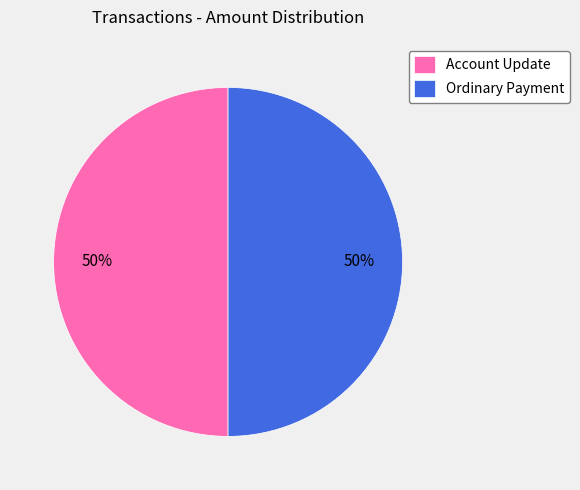

To the nearest percent, what is the difference between the largest and smallest slice percentages?

0%